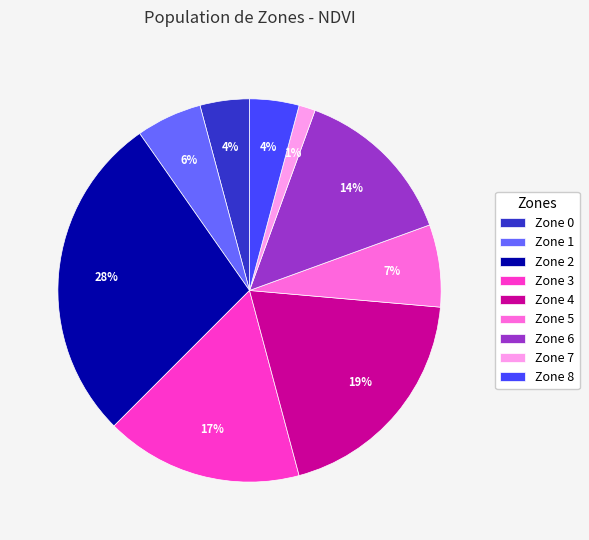

Is Zone 0 the majority of the pie?

No